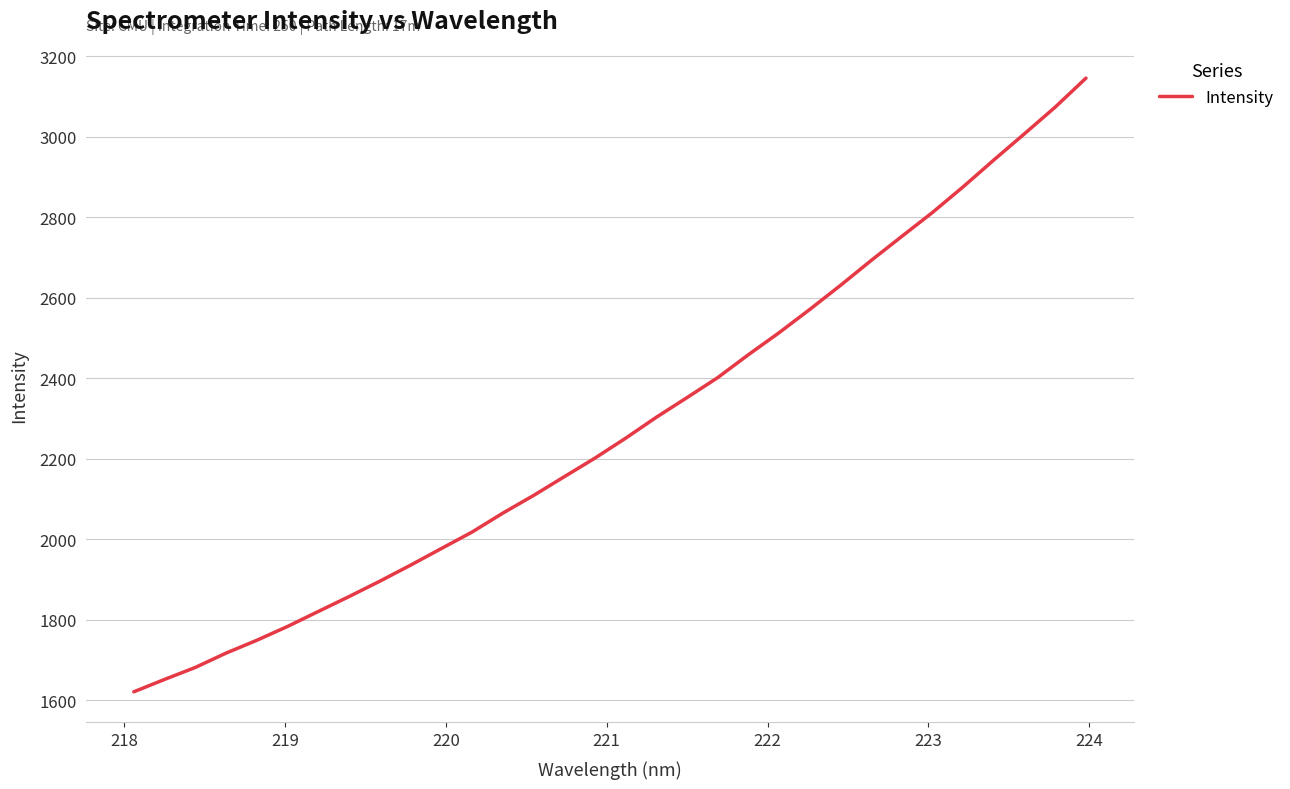

What is the smallest value displayed?

1620.6